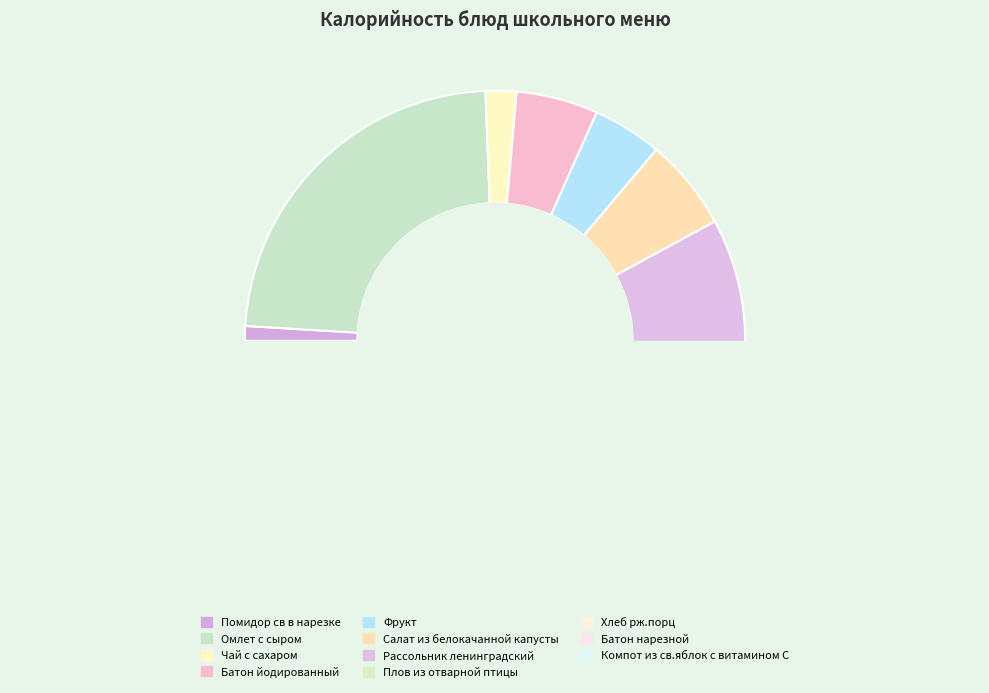

The Хлеб рж.порц slice represents 4% of the pie. True or false?

True